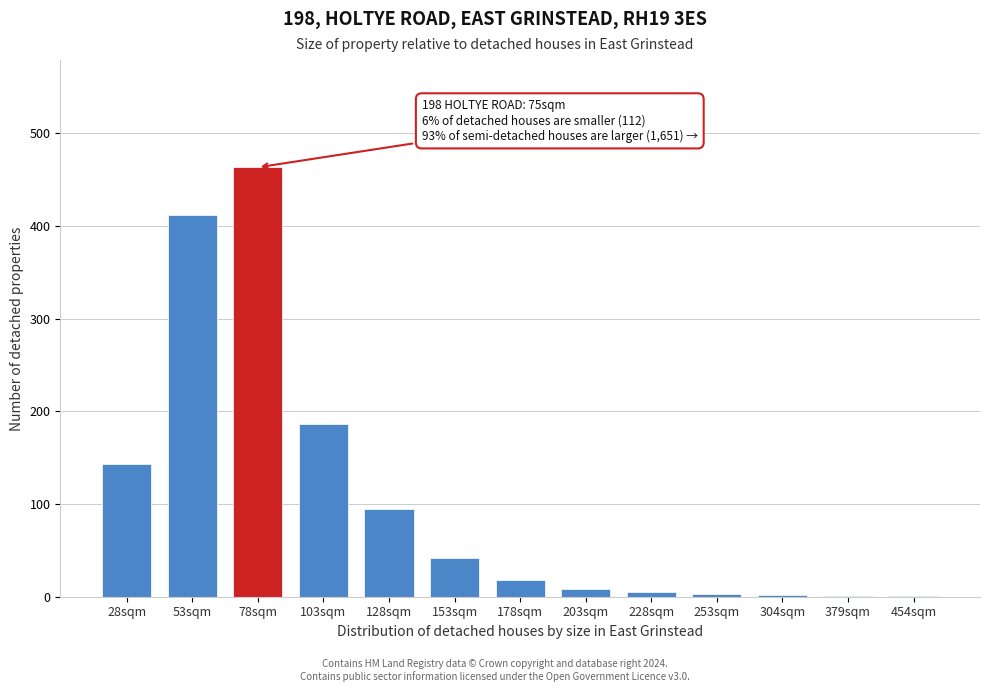

Where is the data nearest to the value 232?

103sqm